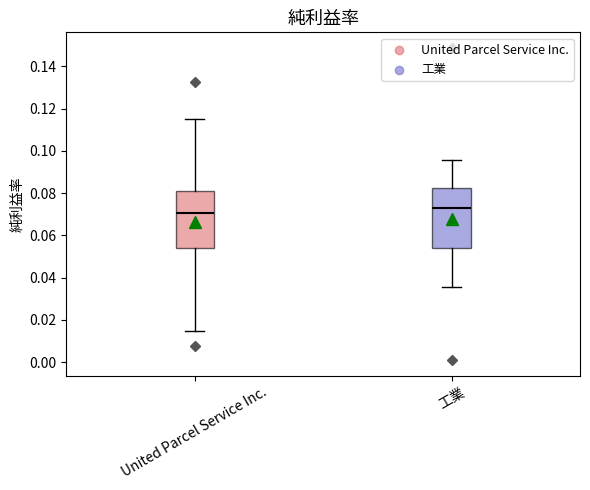

Where is the upper edge of the box for 工業 on the y-axis? The values are not printed on the chart, so give them approximately, as read against the axis.

0.082